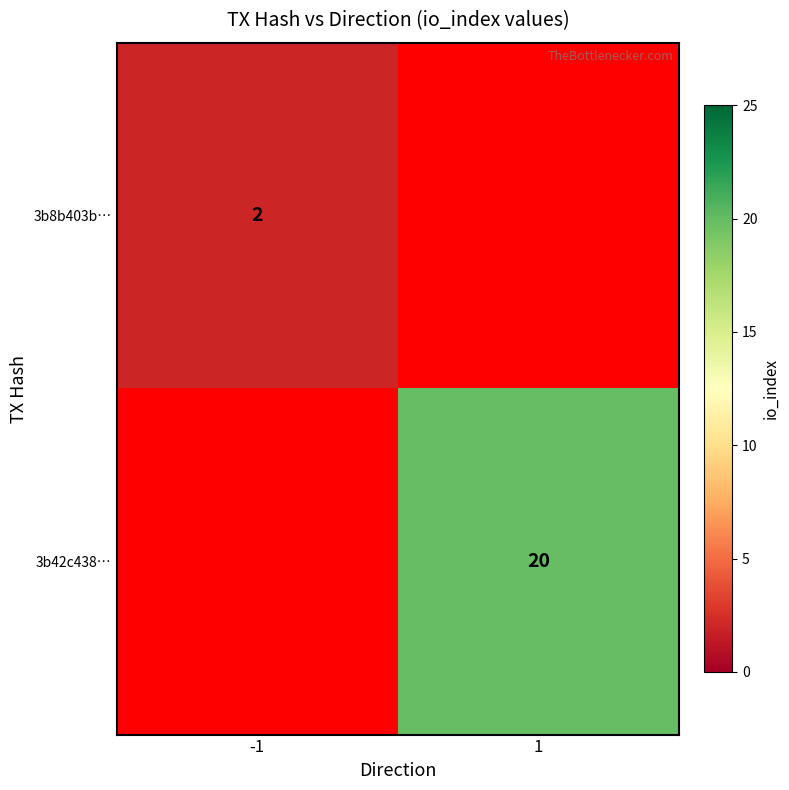

Is it true that 3b42c438… equals 13 at 1?

False